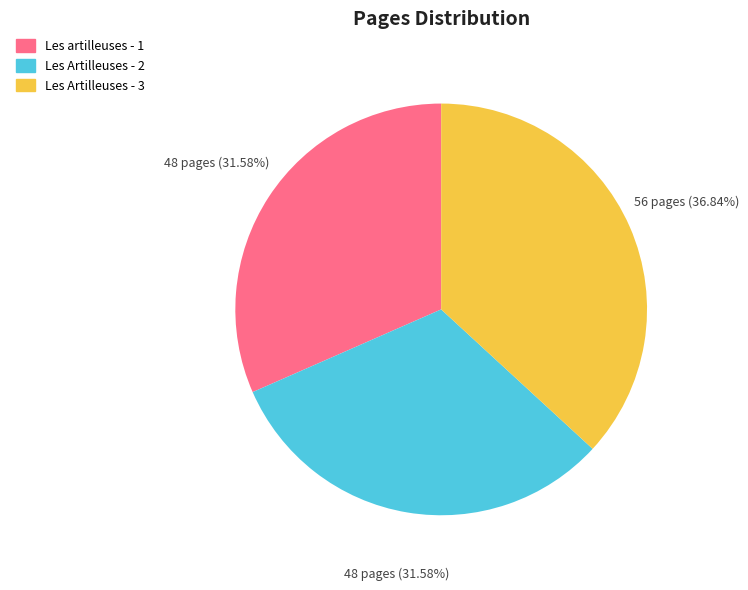

What percentage do Les artilleuses - 1 and Les Artilleuses - 2 together represent?

63.2%